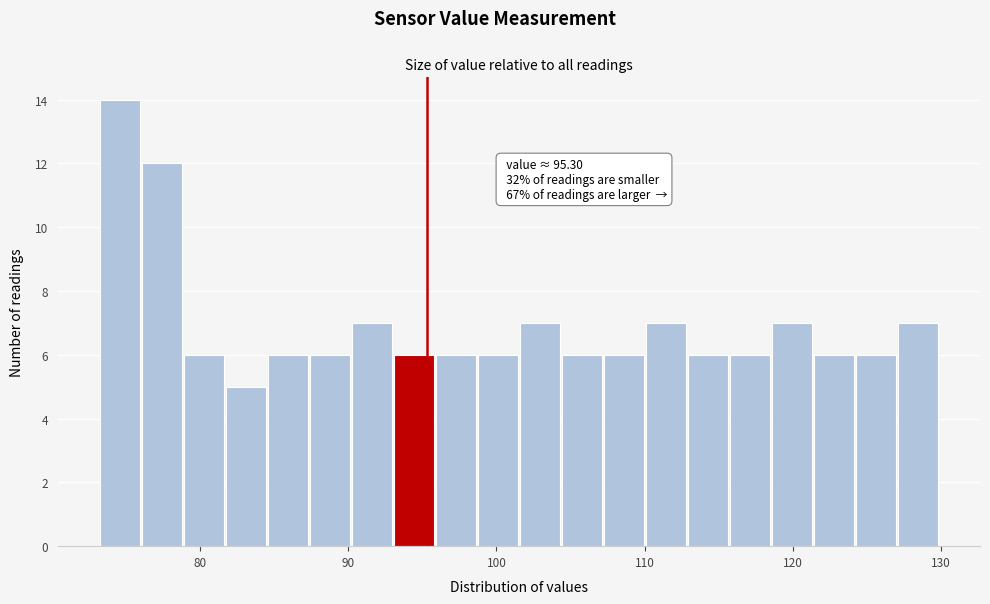

Read against the x-axis, roughly where is the centre of the tallest bar?

75